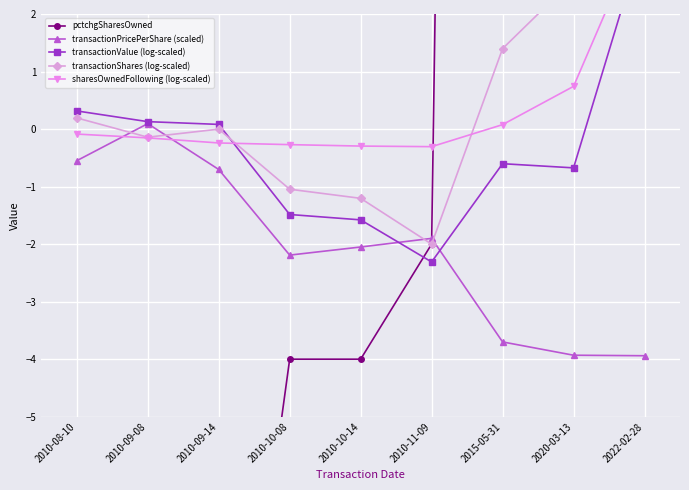

What is the difference between the maximum and second lowest values in the transactionValue (log-scaled) series?

5.0